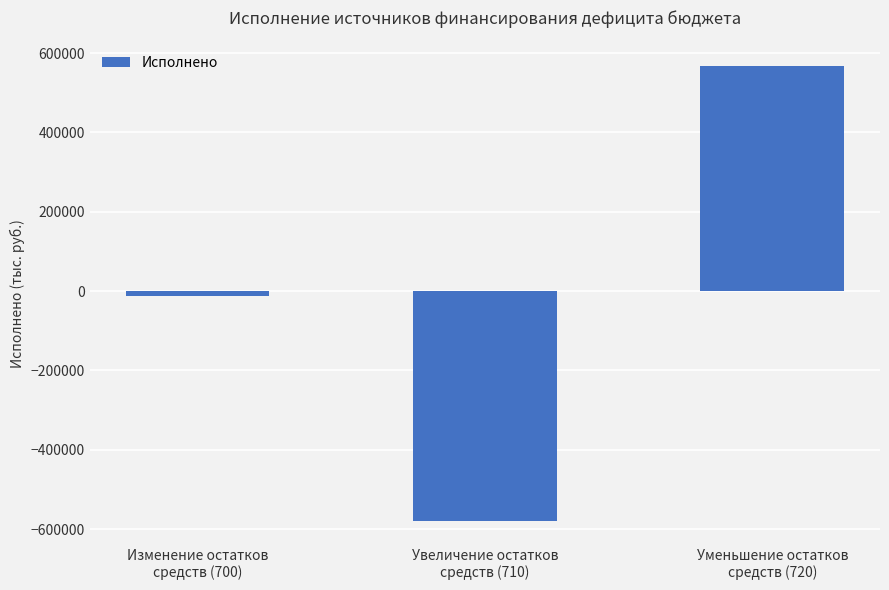

How many bars are there in total?

3